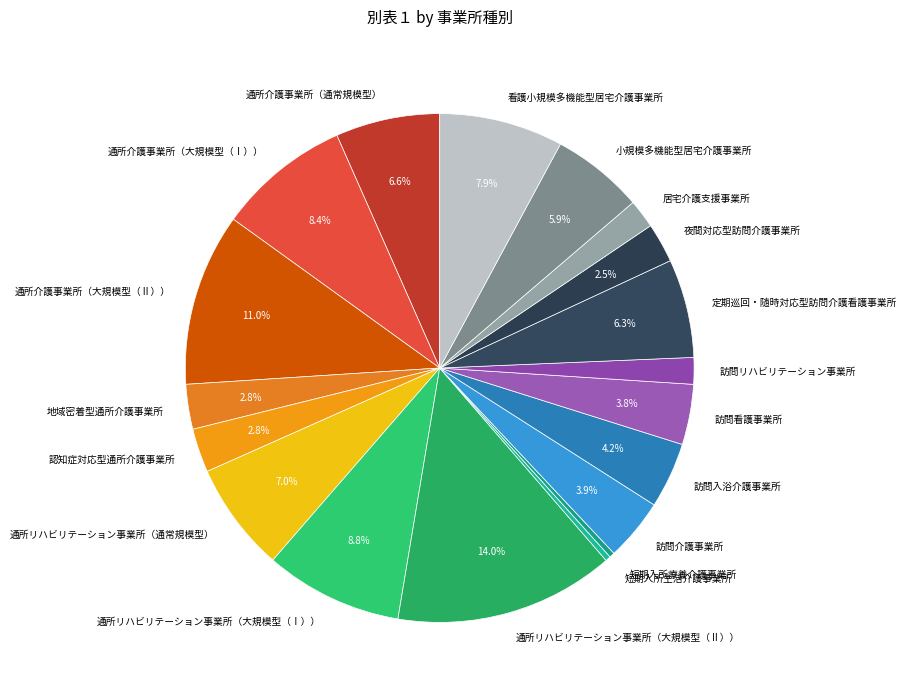

What percentage is the 地域密着型通所介護事業所 slice, to the nearest percent?

3%